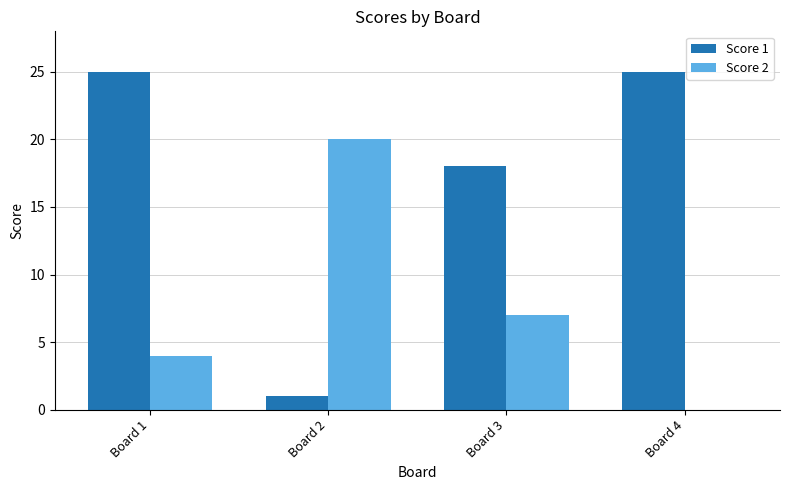

What is the maximum value shown in the chart?

25